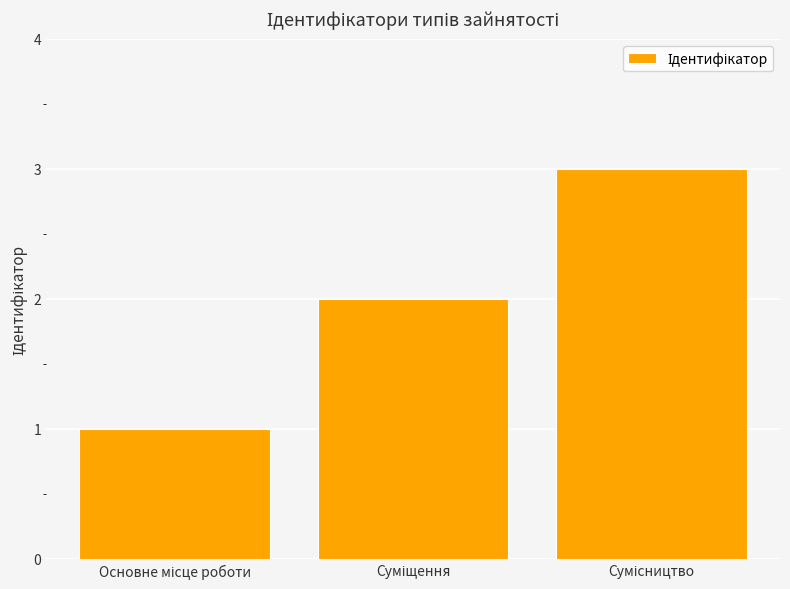

What is the greatest value displayed?

3